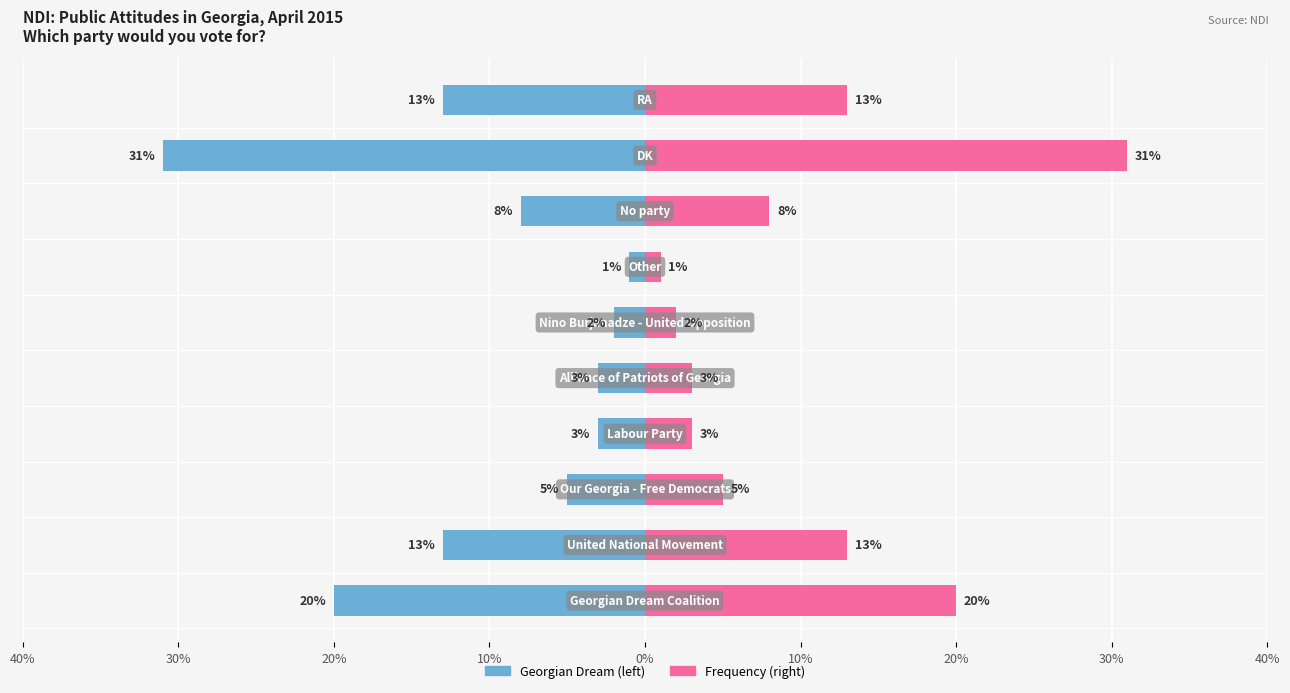

Which series has the largest range (max minus min)?

Left